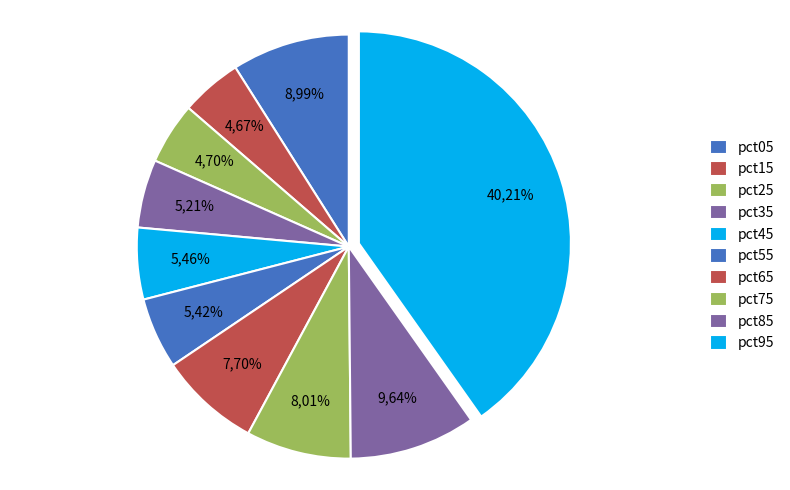

Does pct95 account for over 50% of the chart?

No